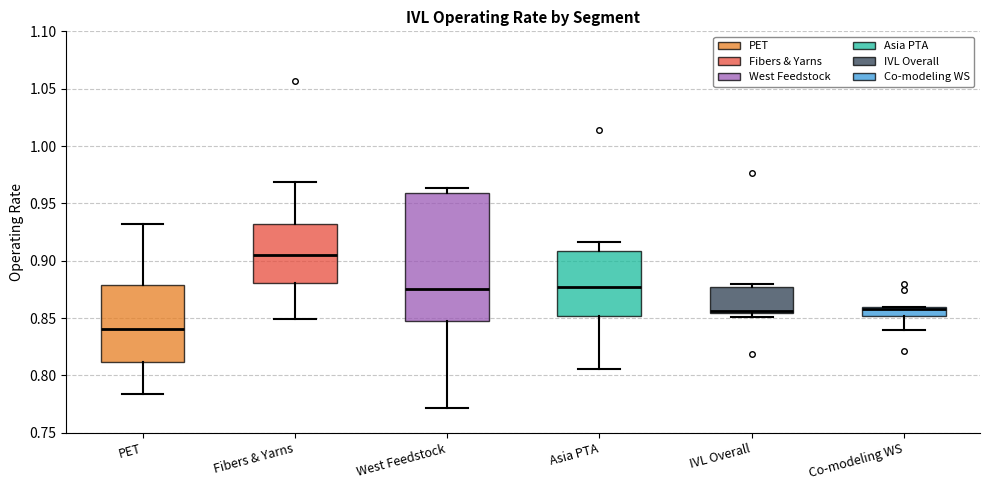

Reading left to right, transcribe this box plot: for each box, give where its median line is, the range the box spans, and where its two whiskers end, as read against the y-axis. The values are not printed on the chart, so give them approximately, as read against the axis.

PET: median 0.840, box 0.810 to 0.880, whiskers 0.785 to 0.930
Fibers & Yarns: median 0.905, box 0.880 to 0.930, whiskers 0.850 to 0.970
West Feedstock: median 0.875, box 0.850 to 0.960, whiskers 0.770 to 0.965
Asia PTA: median 0.875, box 0.850 to 0.910, whiskers 0.805 to 0.915
IVL Overall: median 0.855 (just above the box's lower edge), box 0.855 to 0.875, whiskers 0.850 to 0.880
Co-modeling WS: median 0.860 (just below the box's upper edge), box 0.850 to 0.860, whiskers 0.840 to 0.860